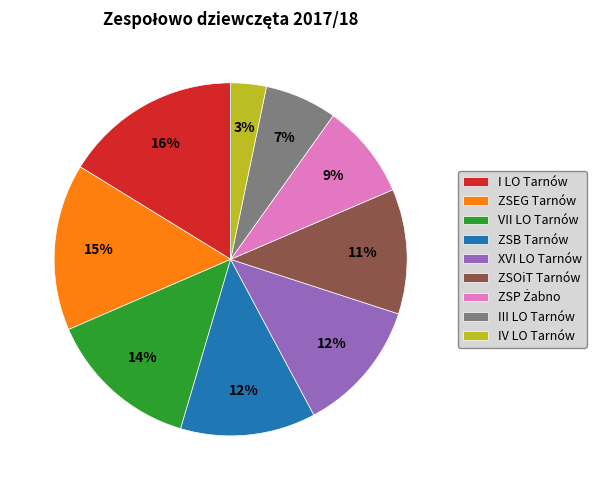

Count the number of slices in the pie.

9